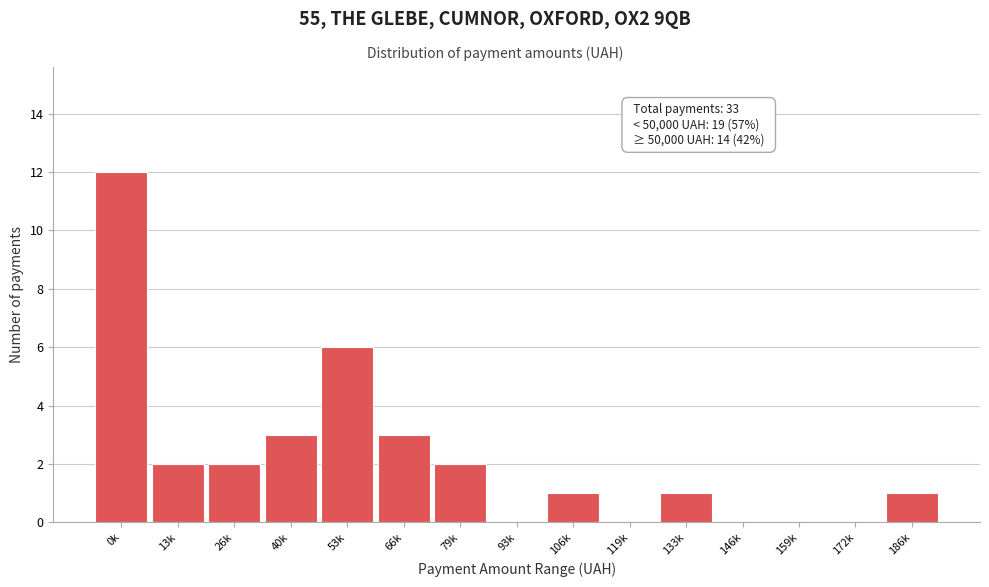

Reading left to right, what are all the values shown in this chart?

0k=12	13k=2	26k=2	40k=3	53k=6	66k=3	79k=2	93k=0	106k=1	119k=0	133k=1	146k=0	159k=0	172k=0	186k=1